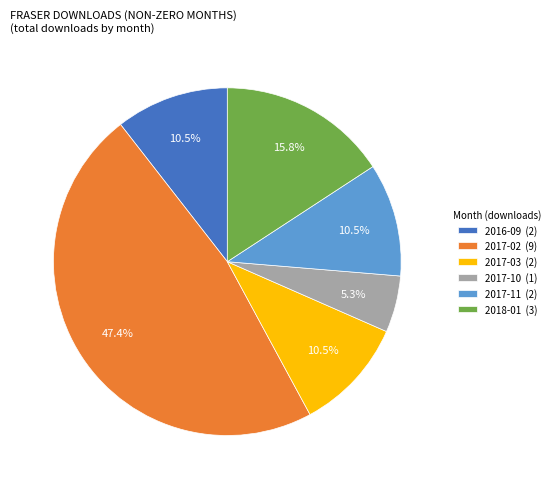

Between 2017-03 (2) and 2017-02 (9), which is larger?

2017-02 (9)